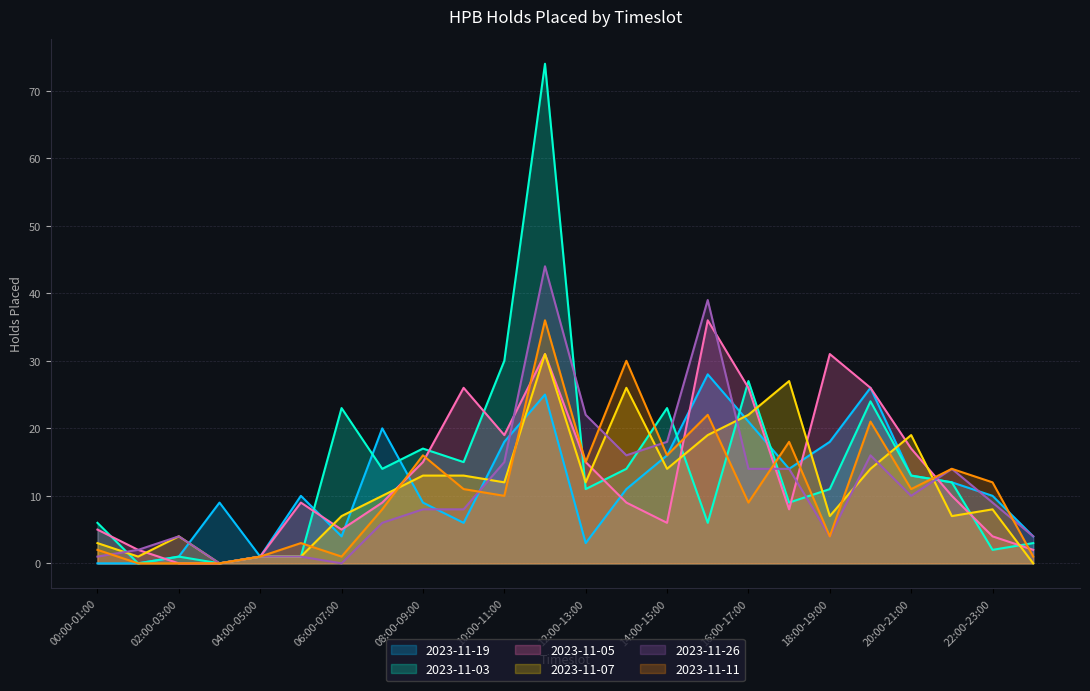

Is the value of 2023-11-19 at 00:00-01:00 greater than the value of 2023-11-03 at 16:00-17:00?

No